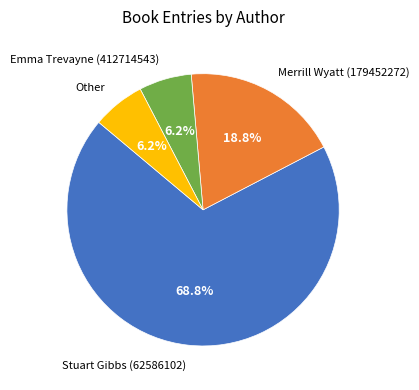

Approximately how many times larger is the value at Other compared to Emma Trevayne (412714543)?

1.0